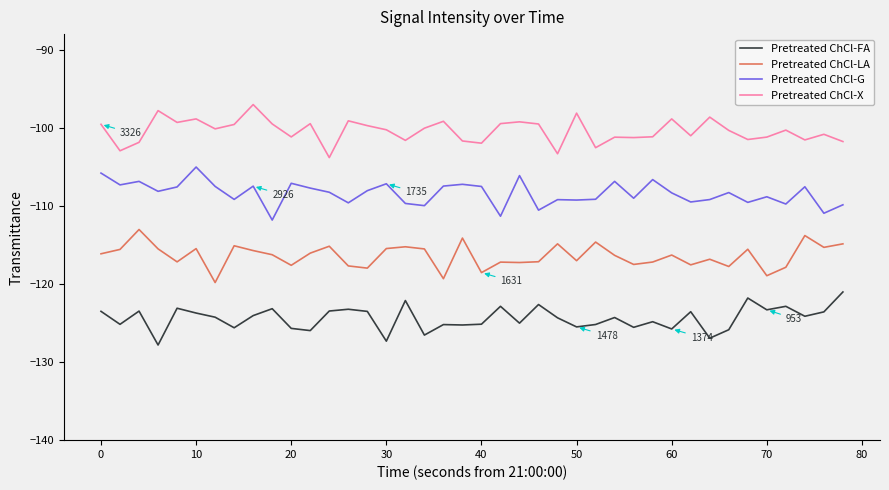

Which series has the largest total across all categories?

Pretreated ChCl-X